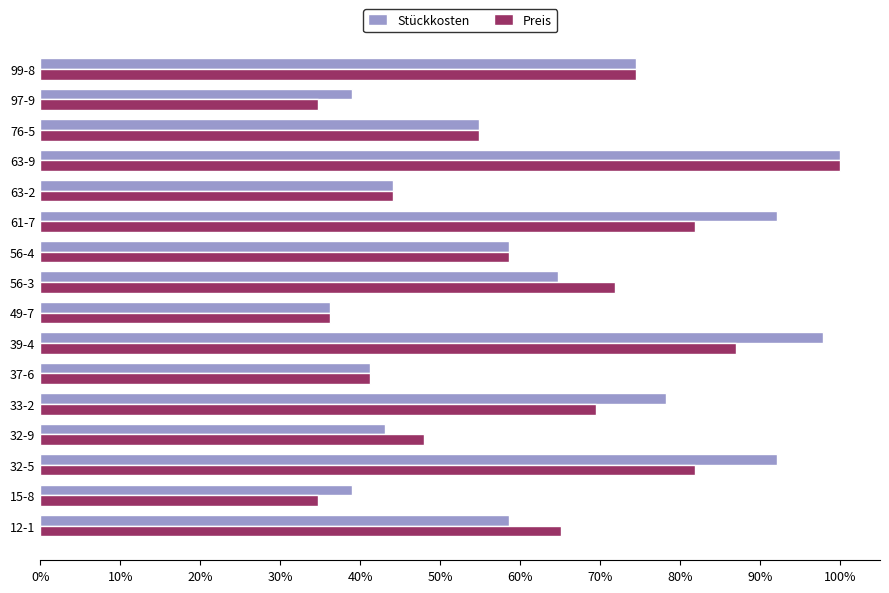

How many groups of bars are there?

16